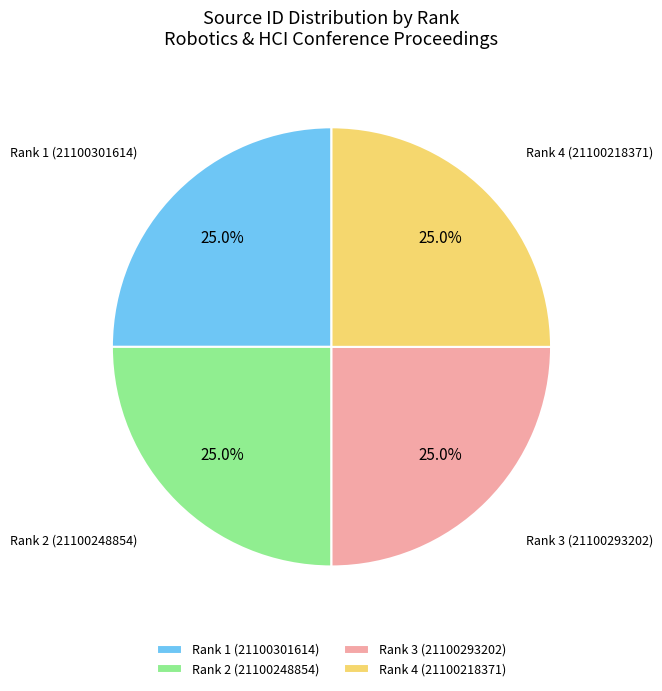

Approximately how many times larger is the value at Rank 2 (21100248854) compared to Rank 4 (21100218371)?

1.0